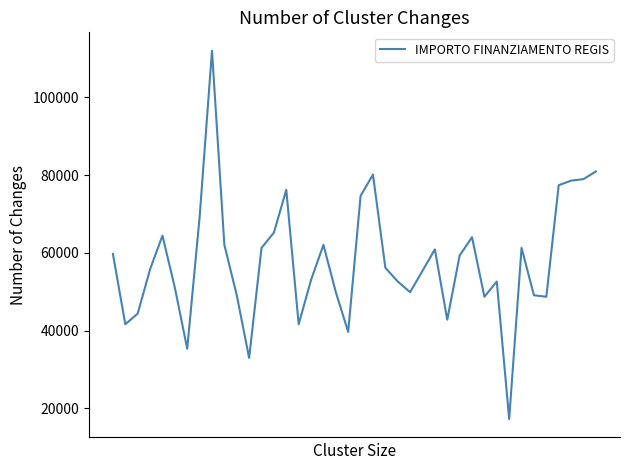

What is the greatest value displayed?

111949.1